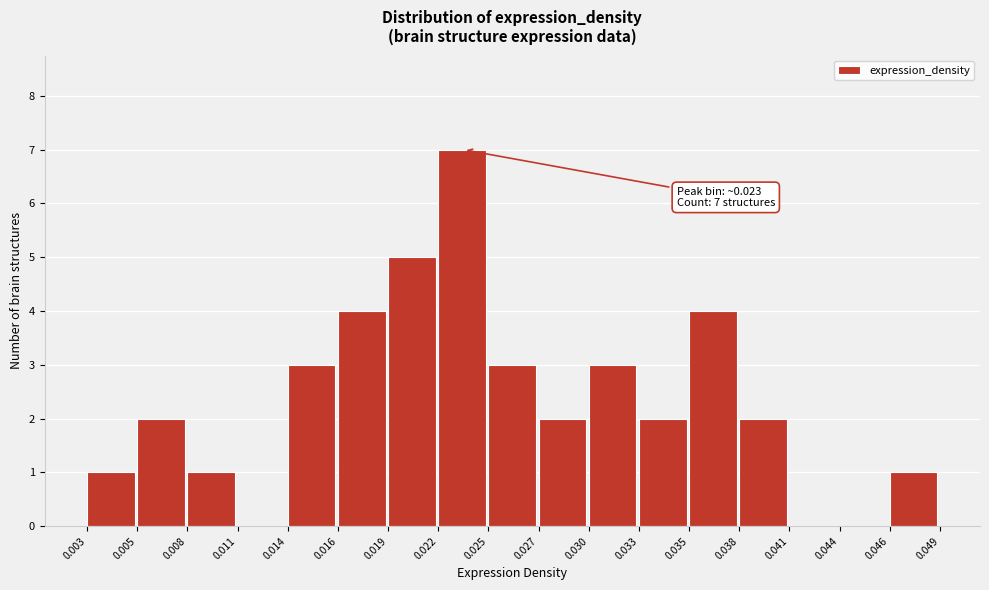

Which range on the x-axis has the tallest bar?

0.022 to 0.025